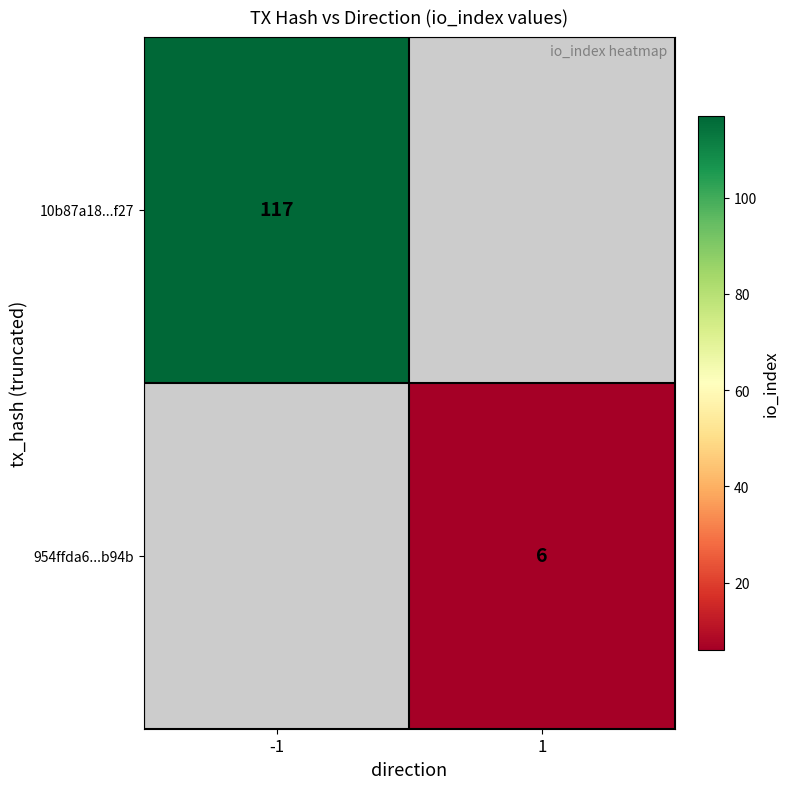

Is it true that 954ffda6...b94b equals 6 at 1?

True